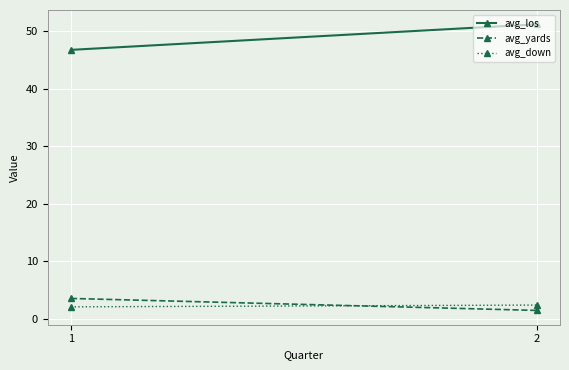

Reading left to right, extract all data points from this chart.

avg_los: 1=46.8	2=51.2
avg_yards: 1=3.6	2=1.5
avg_down: 1=2.1	2=2.4